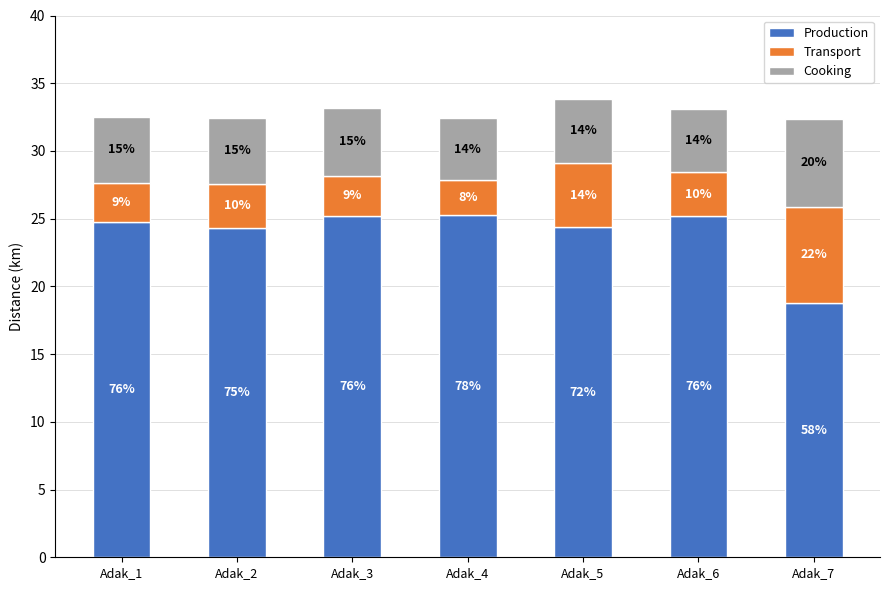

List the labels in order of Production value, largest first.

Adak_4, Adak_3, Adak_6, Adak_1, Adak_5, Adak_2, Adak_7